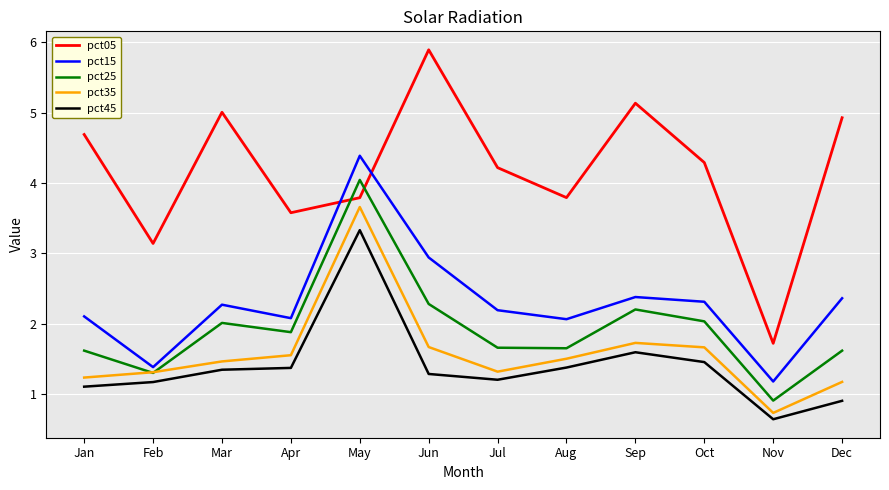

What is the total value across all series at Nov?

5.2